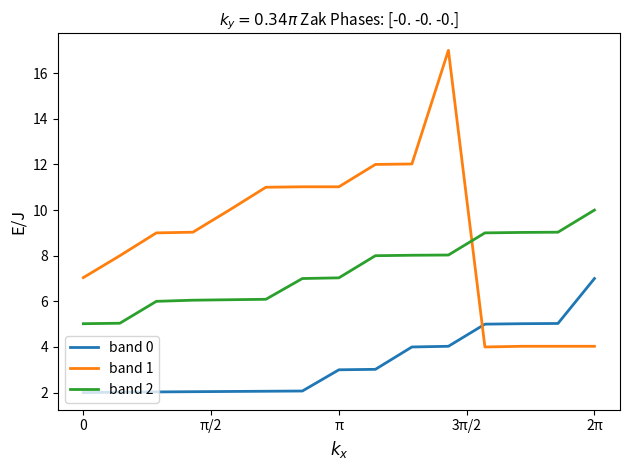

How many lines are shown in the chart?

3